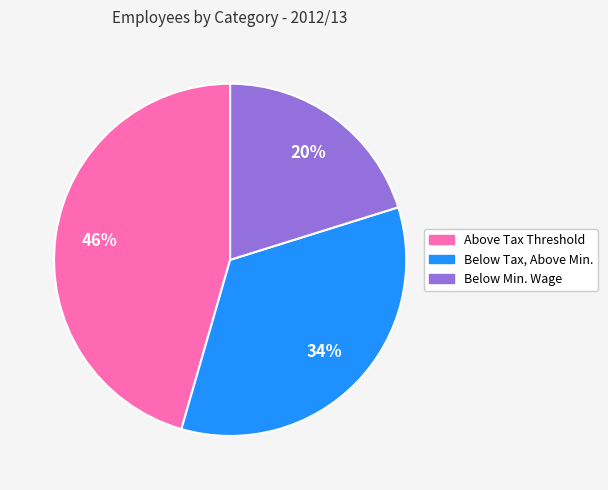

To the nearest percent, what portion does Below Min. Wage represent?

20%